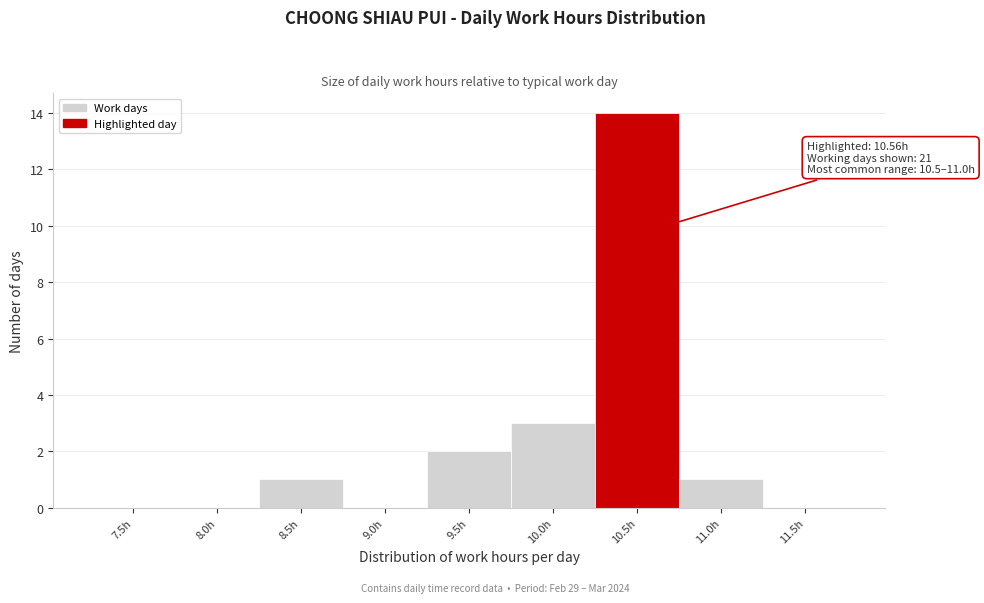

Reading left to right, list all the values displayed in this chart.

7.5h=0	8.0h=0	8.5h=1	9.0h=0	9.5h=2	10.0h=3	10.5h=14	11.0h=1	11.5h=0